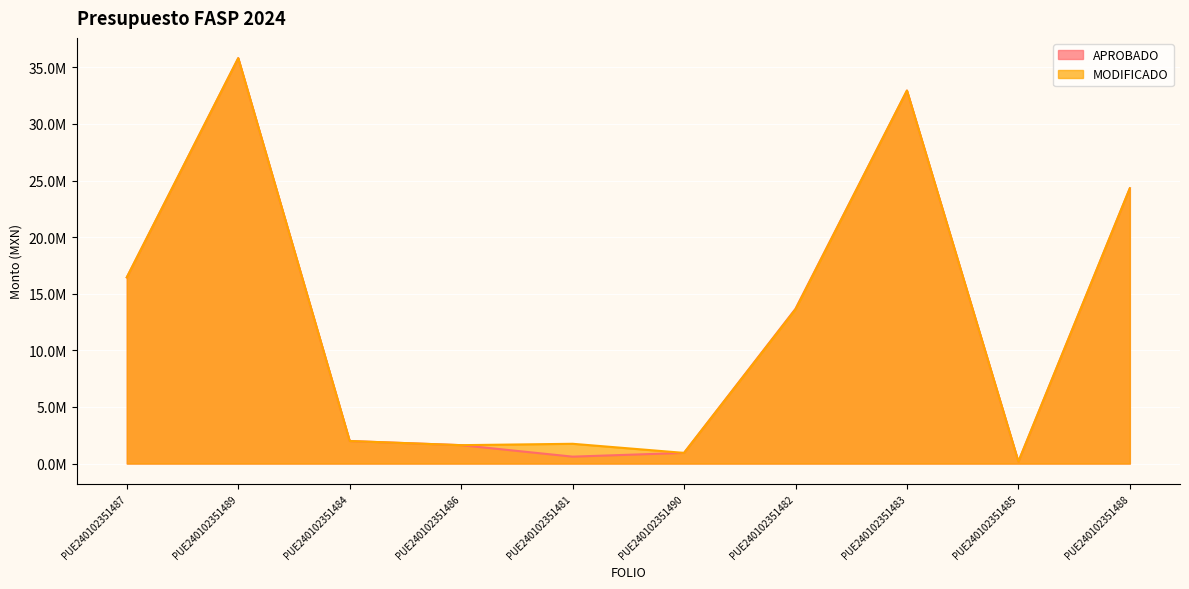

Which series has the largest range (max minus min)?

APROBADO